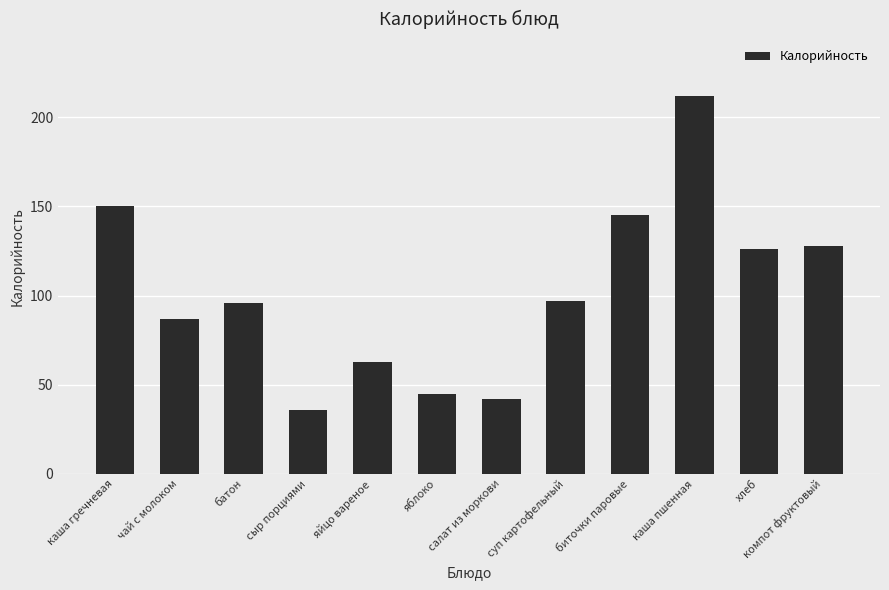

What is the label of the 5th bar from the left?

яйцо вареное